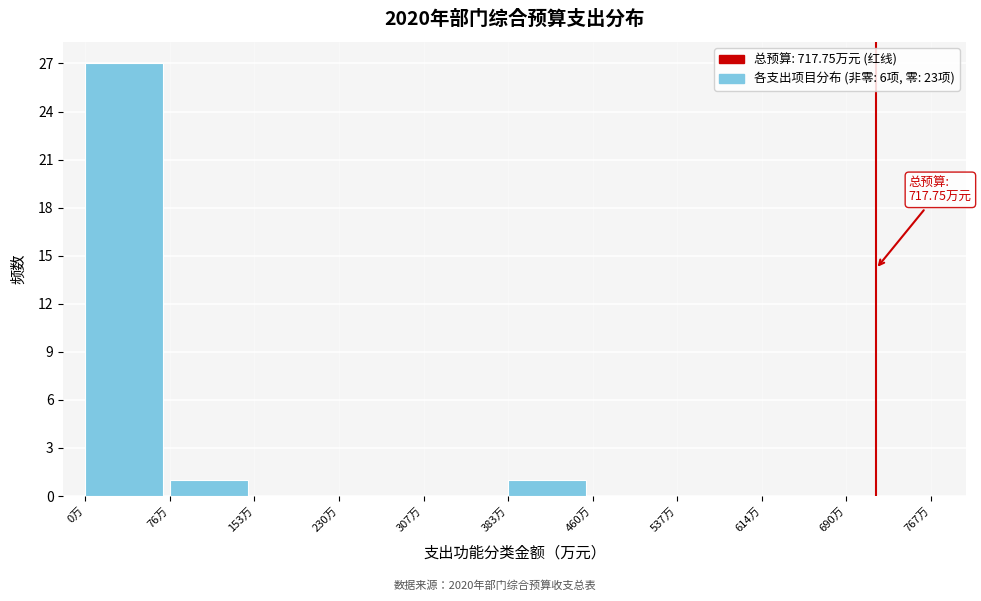

Which range on the x-axis has the tallest bar?

0 to 80